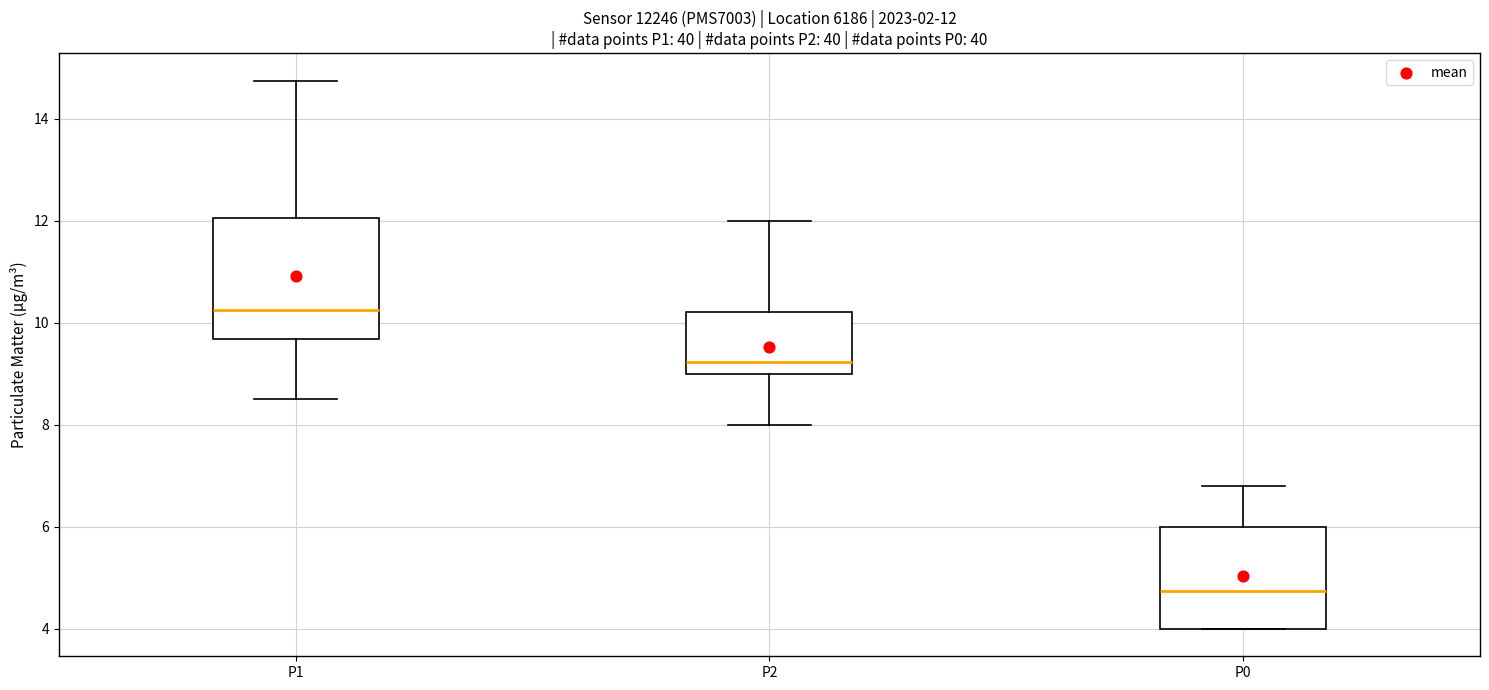

Which box has the lowest median line?

P0